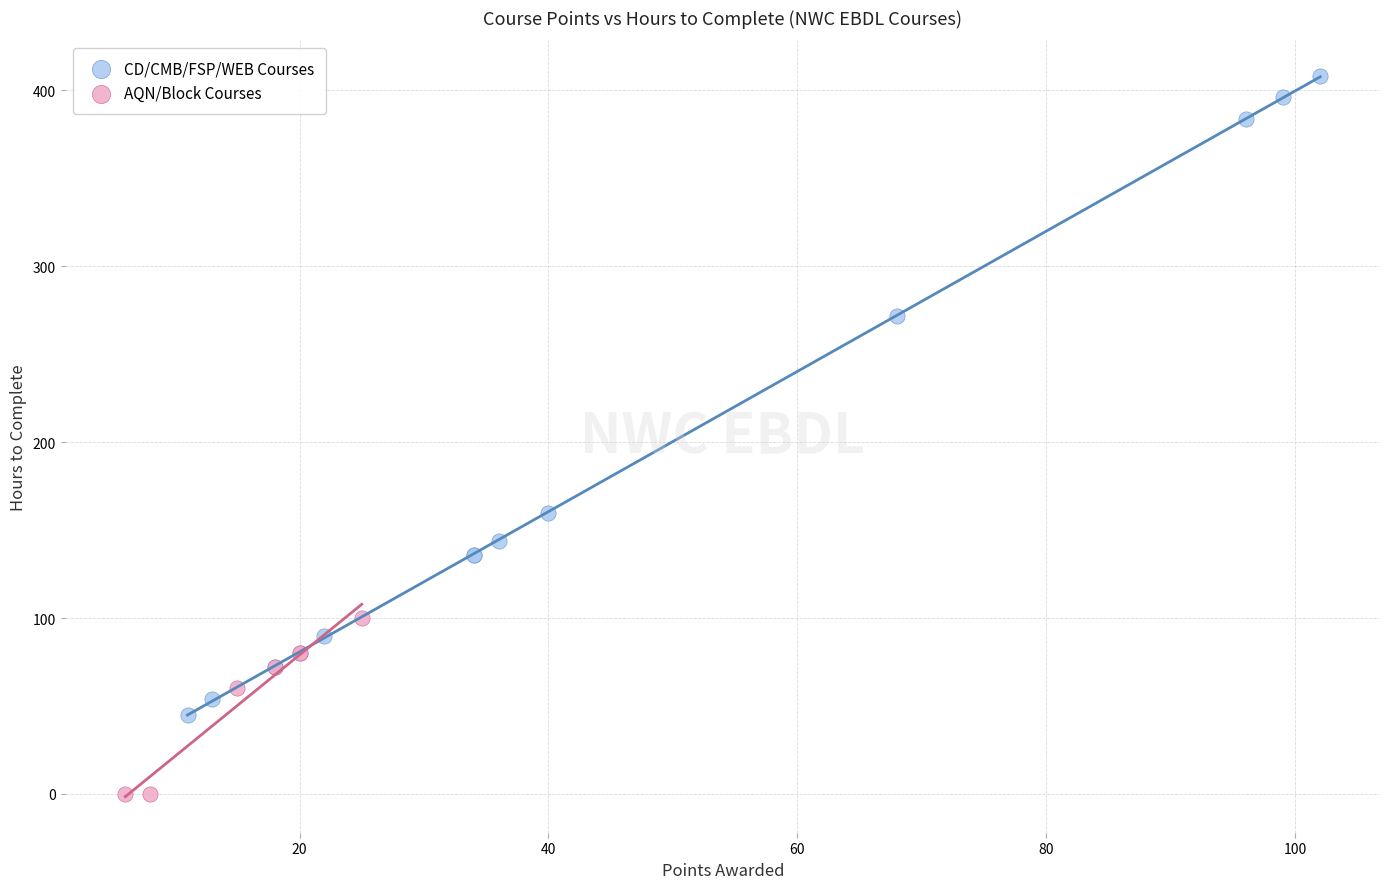

Which series has the widest spread of Y values?

CD/CMB/FSP/WEB Courses